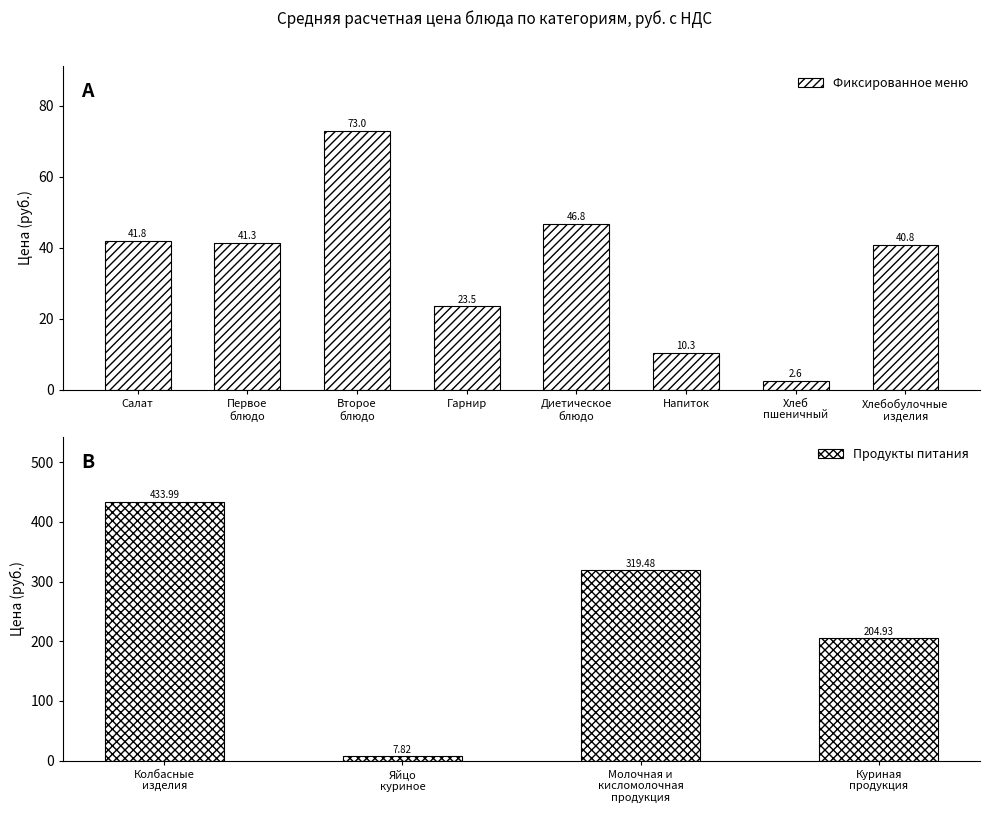

What is the smallest value displayed?

2.6